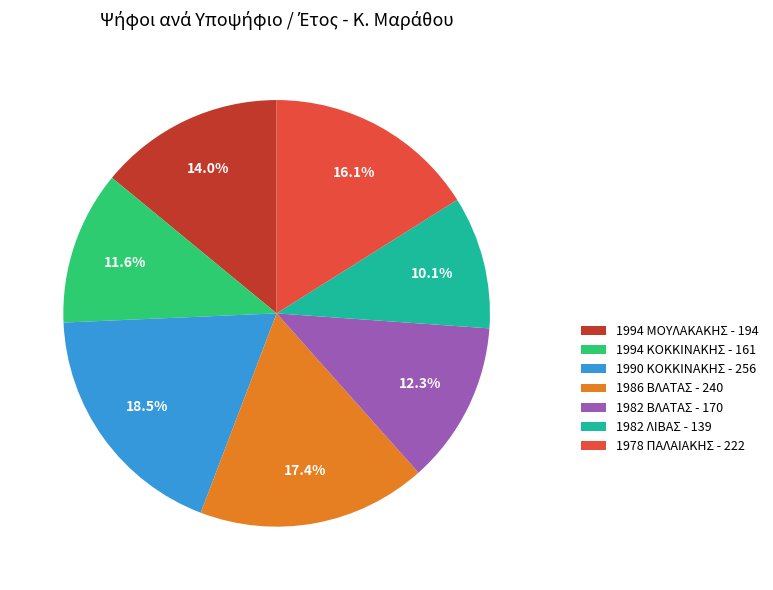

Approximately how many times larger is the value at 1986 ΒΛΑΤΑΣ compared to 1990 ΚΟΚΚΙΝΑΚΗΣ?

0.9